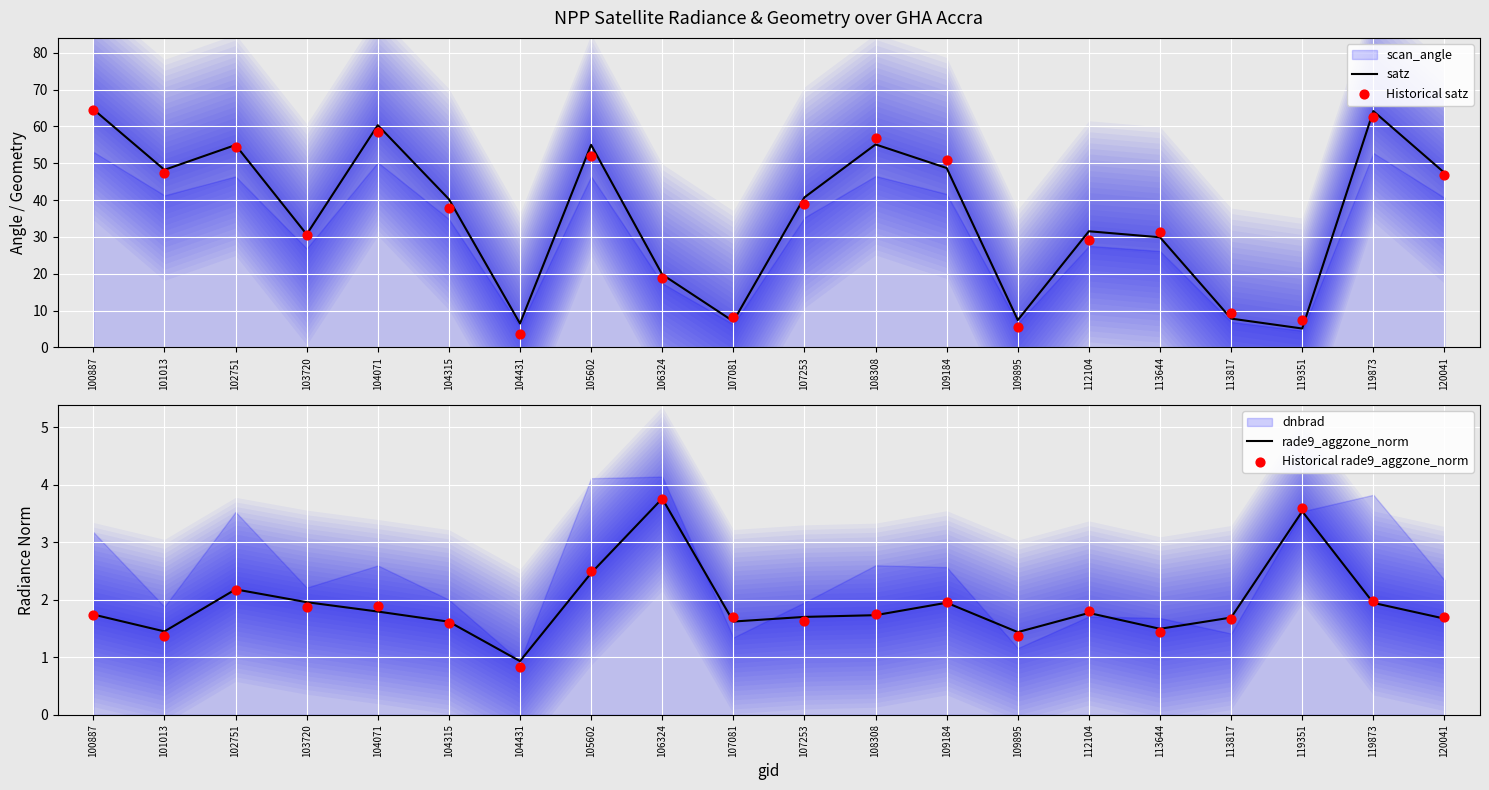

What is the total value across all series at 113817?

20.7